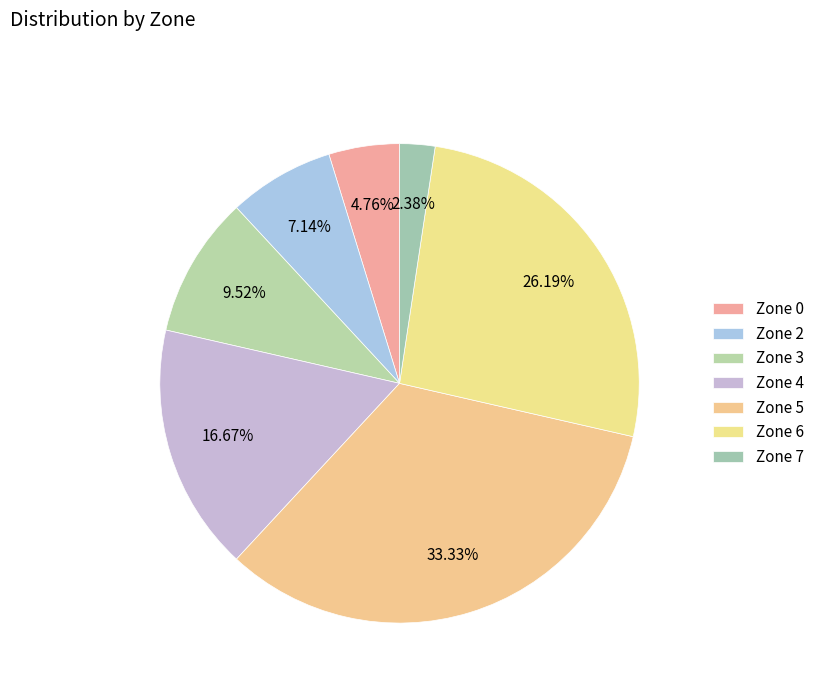

To the nearest percent, what is the difference between the largest and smallest slice percentages?

31%